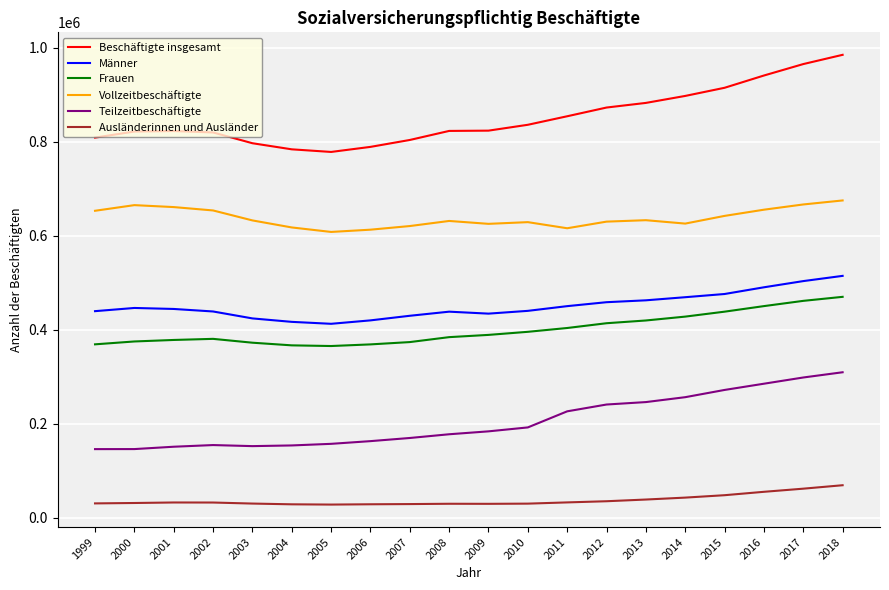

What is the highest value of the Vollzeitbeschäftigte series?

674968